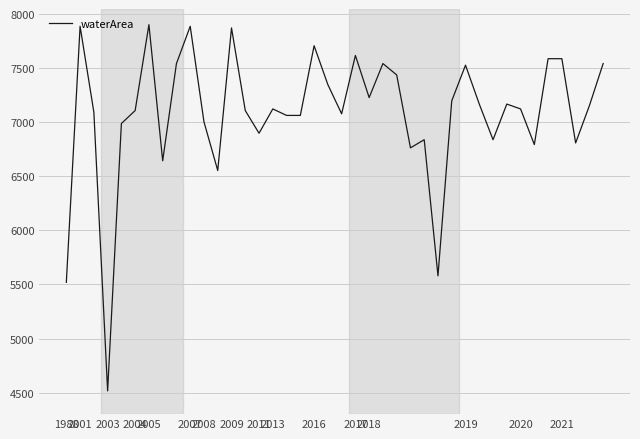

How many lines are shown in the chart?

1